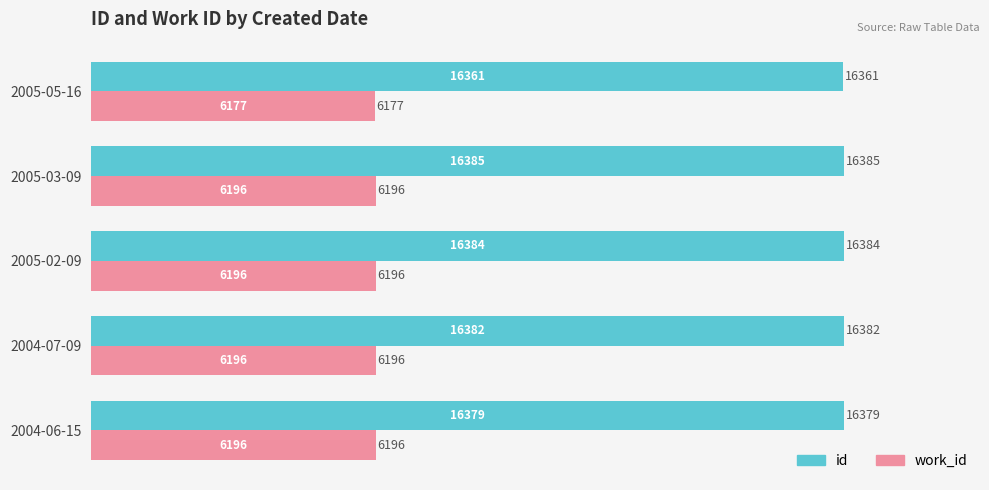

What is the average value of the work_id series?

6192